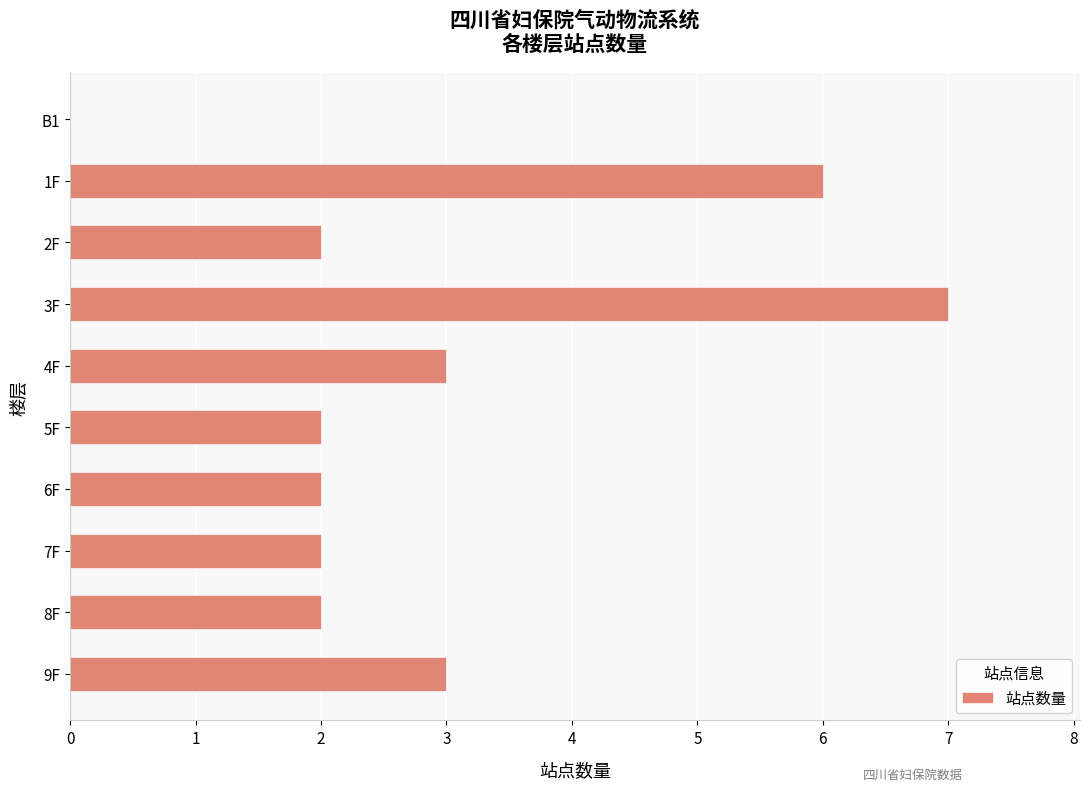

Between 8F and 1F, which is larger?

1F